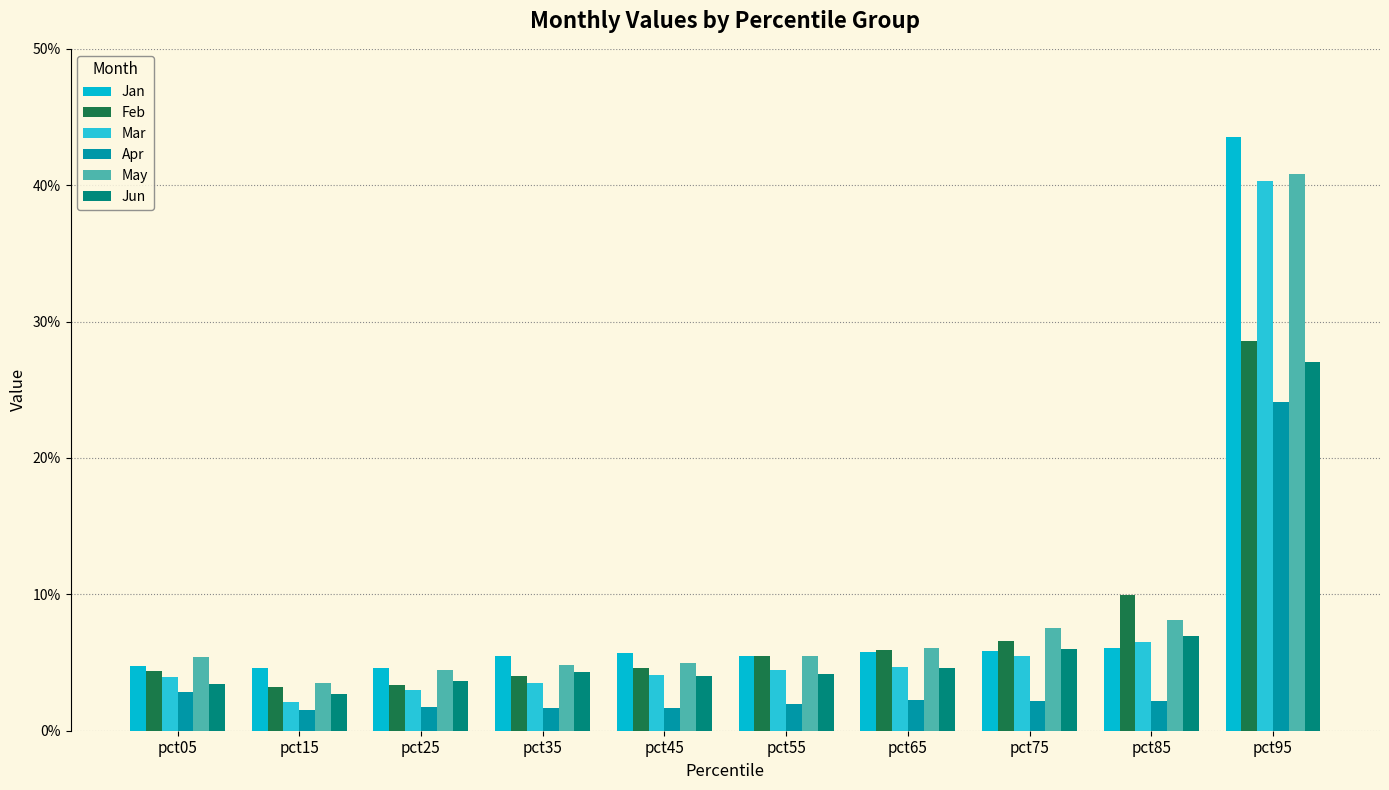

Where is Mar nearest to the value 0?

pct15